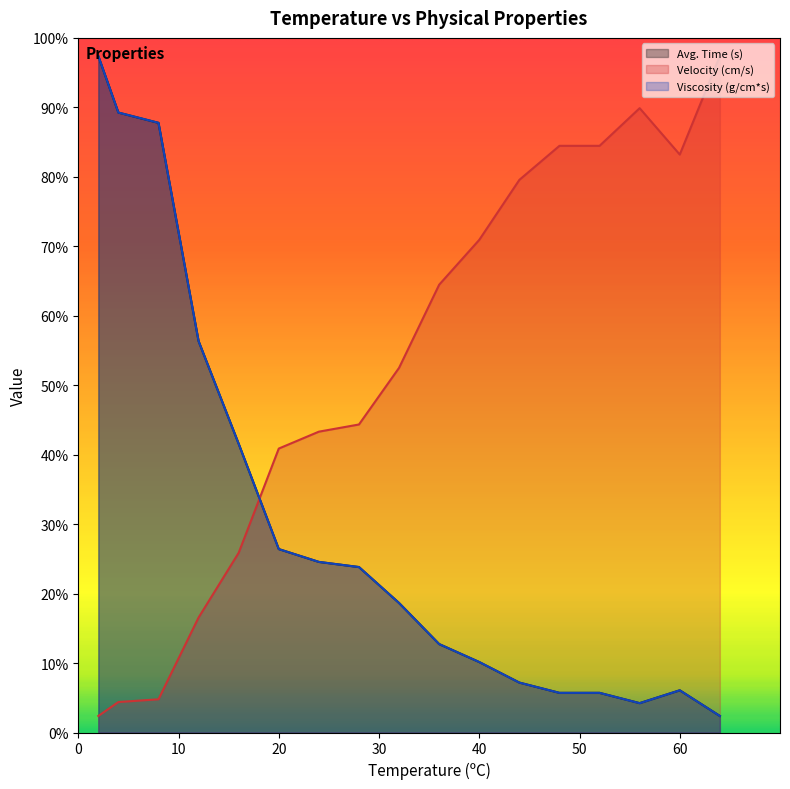

Which series has the largest total across all categories?

Velocity (cm/s)